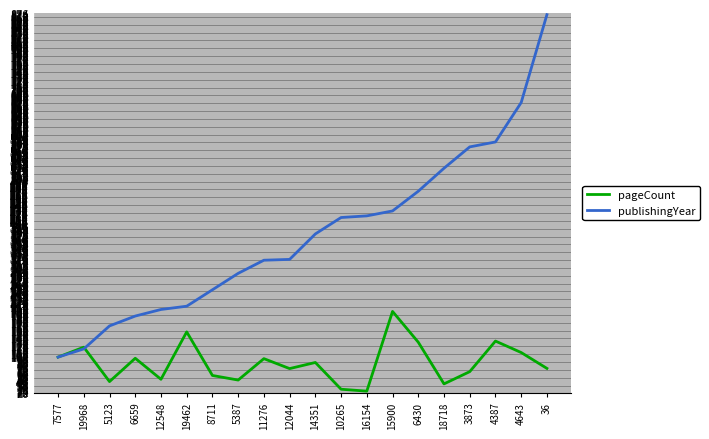

What position from the right is 7577?

20